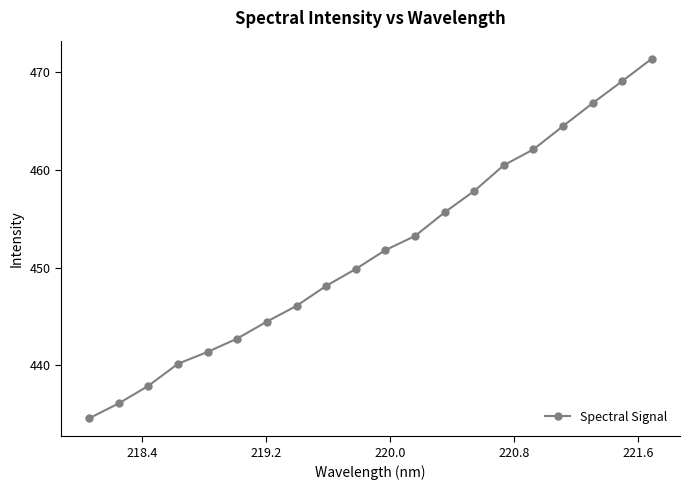

Does the chart have visible grid lines?

No